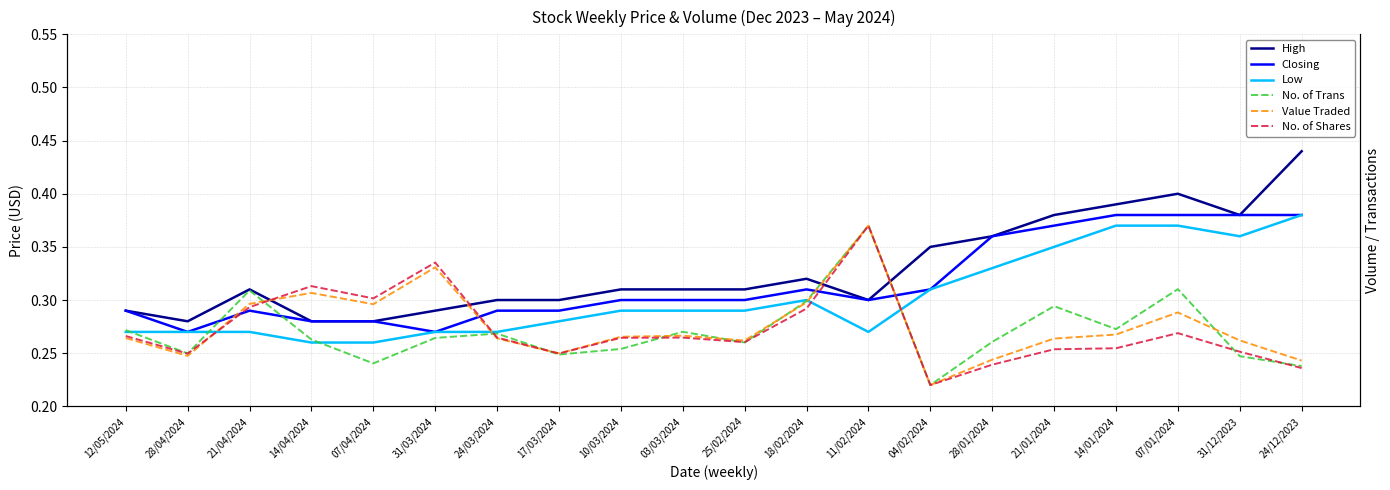

At which label does No. of Shares reach its minimum?

04/02/2024